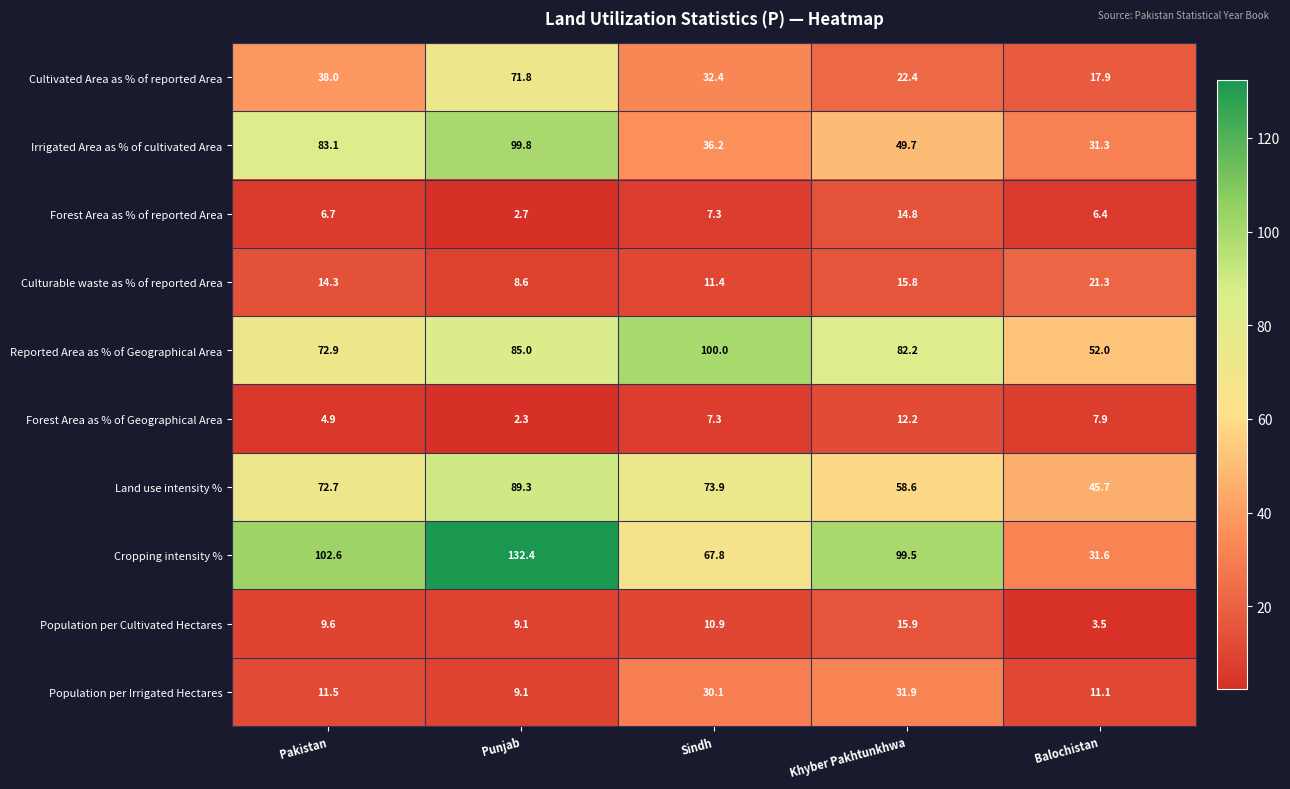

What is the maximum value for Irrigated Area as % of cultivated Area?

99.8